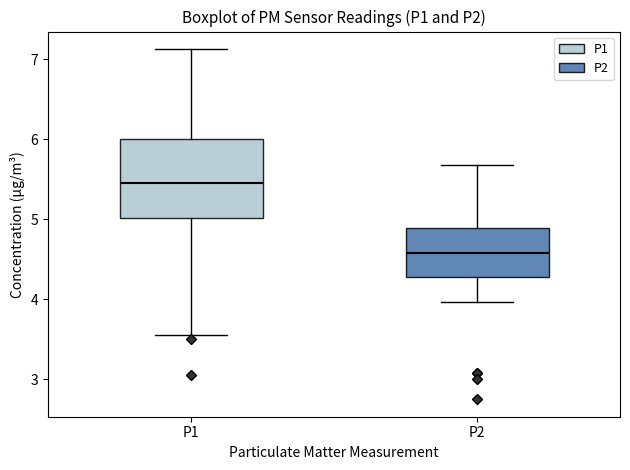

Comparing the boxes themselves (not the whiskers), which one is the tallest?

P1